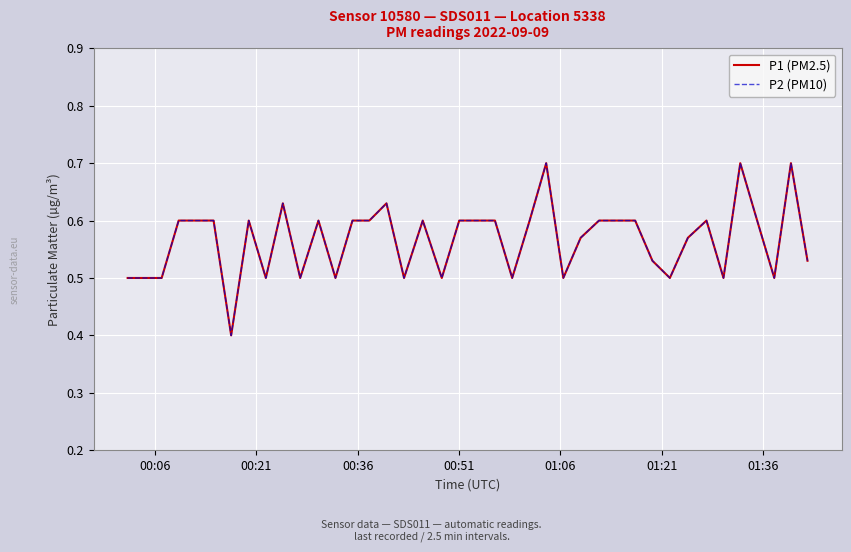

Does the chart display data point markers on the line(s)?

No